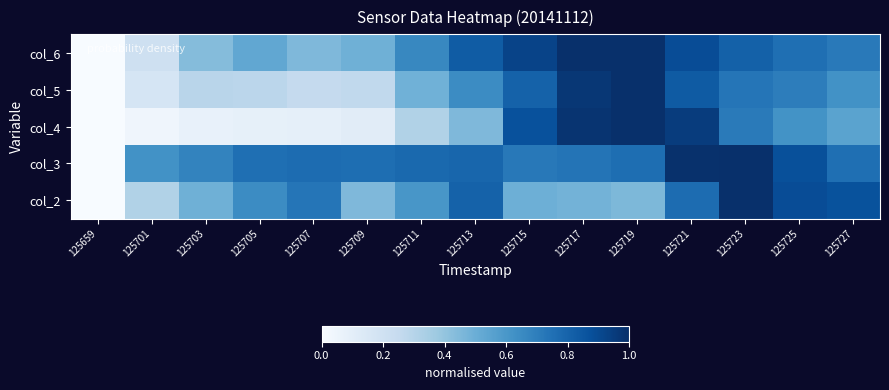

How many categories are shown in the chart?

15